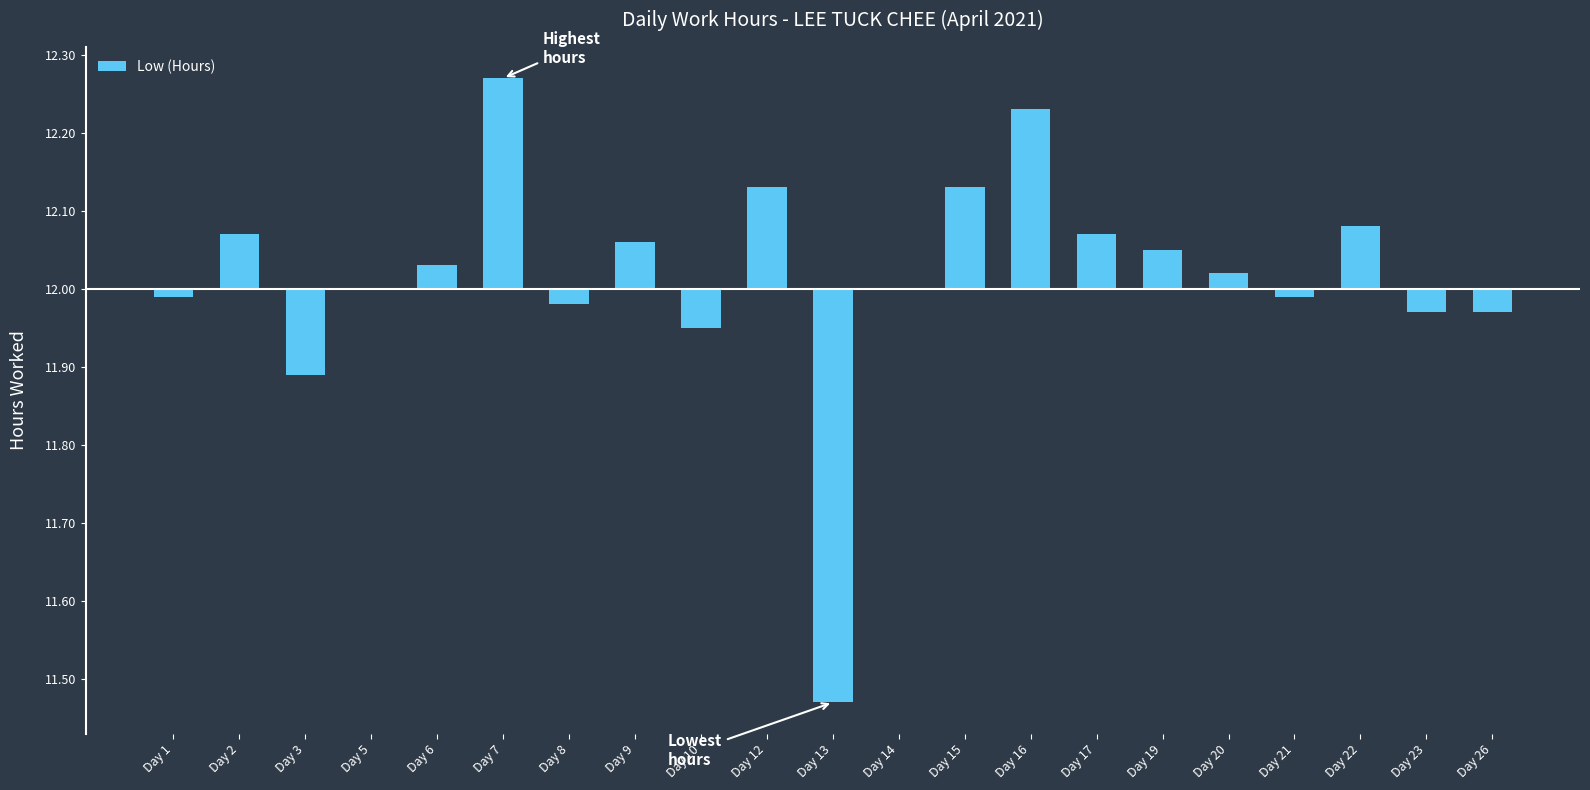

Rank the categories by value from highest to lowest.

Day 7, Day 16, Day 12, Day 15, Day 22, Day 2, Day 17, Day 9, Day 19, Day 6, Day 20, Day 5, Day 14, Day 1, Day 21, Day 8, Day 23, Day 26, Day 10, Day 3, Day 13